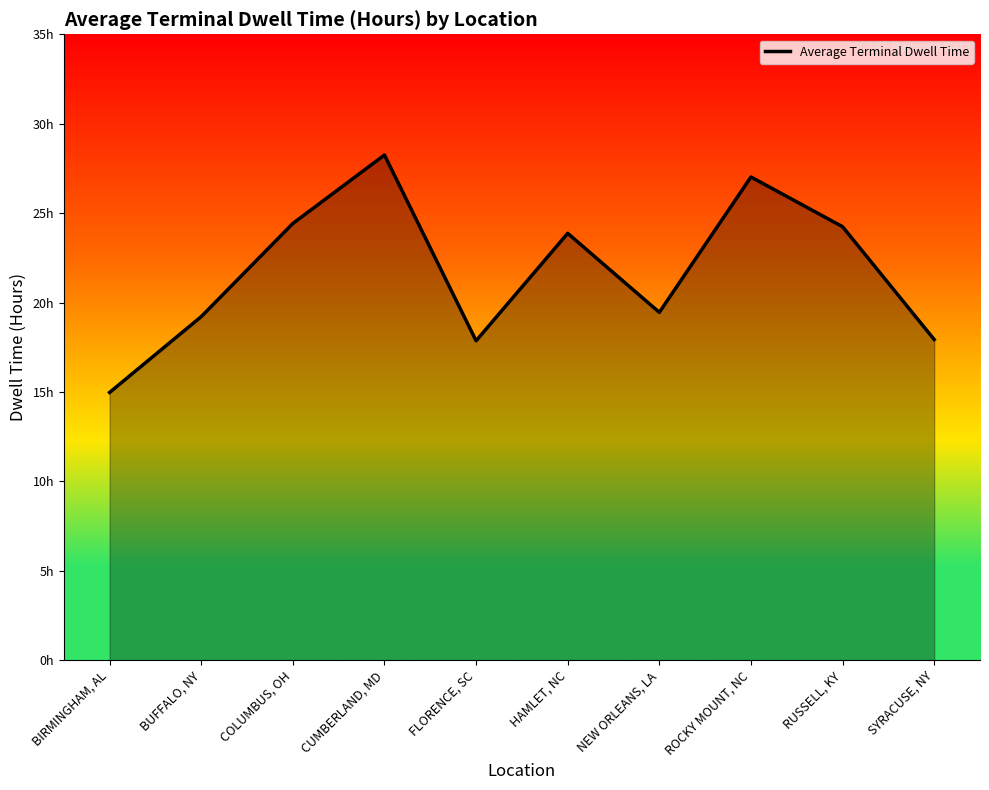

Does the chart have visible grid lines?

No